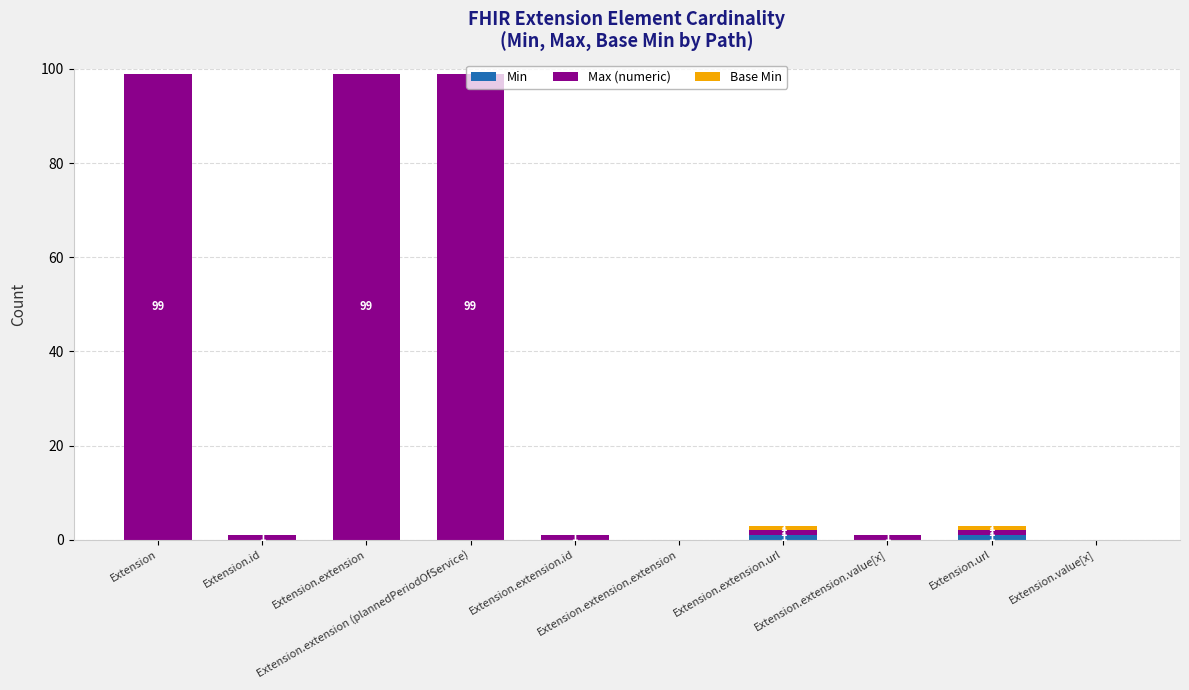

Are the bars grouped side by side (vs. stacked)?

No